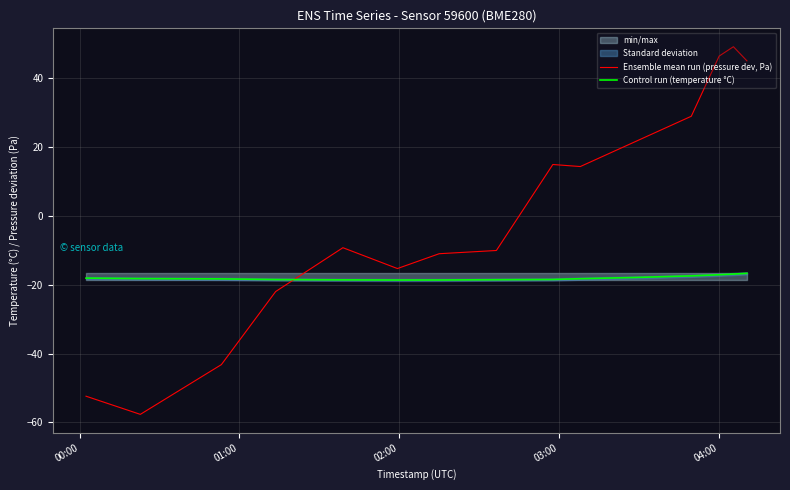

What is the sum of all Control run (temperature °C) values?

-270.0